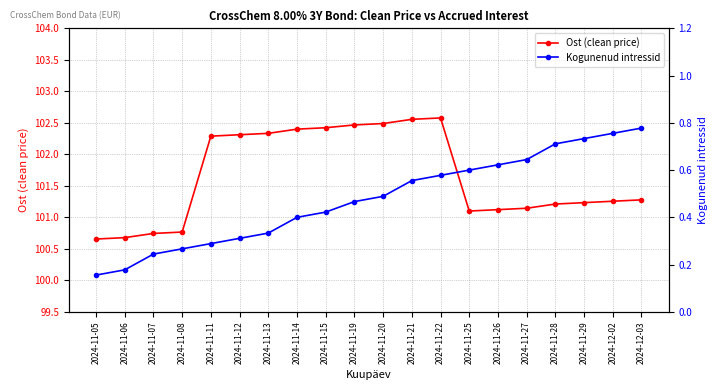

What is the difference between the second highest and minimum values in the Ost (clean price) series?

1.9